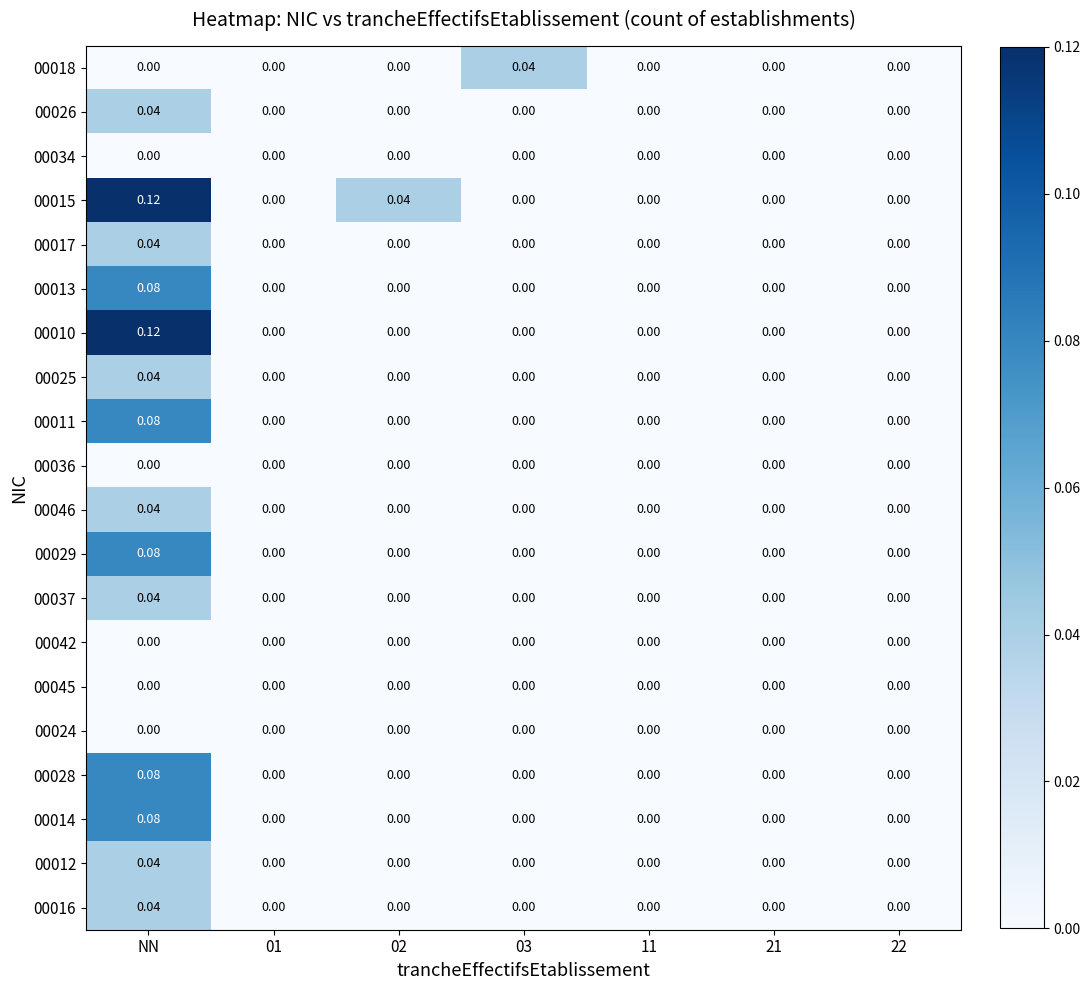

Which label corresponds to the largest value in the chart?

NN